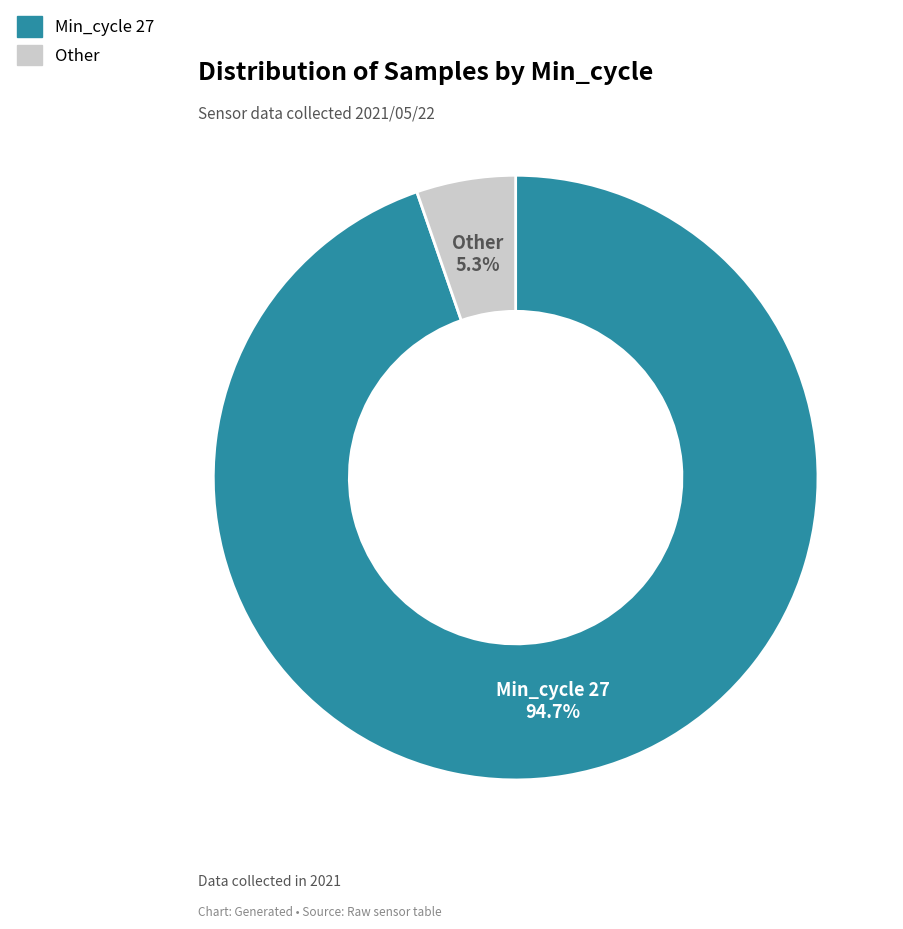

Is there any slice that represents more than half of the pie?

Yes